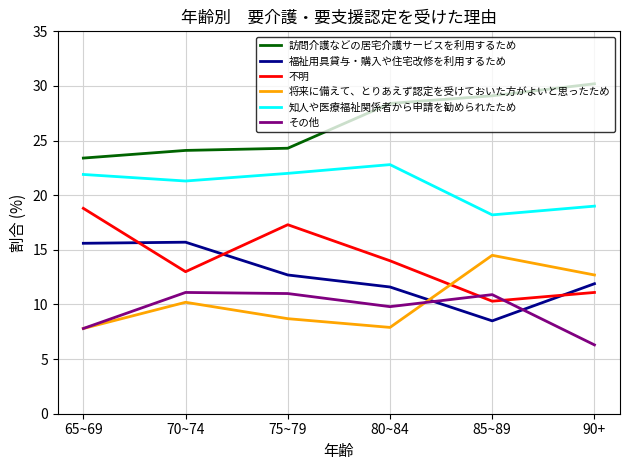

What position from the left is 75~79?

3